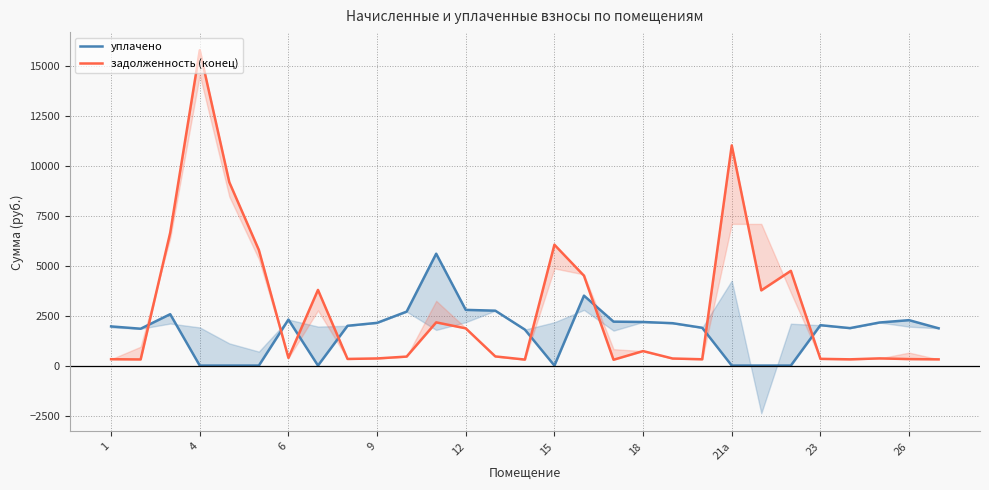

The задолженность (конец) series shows 359.3 at 26. True or false?

True